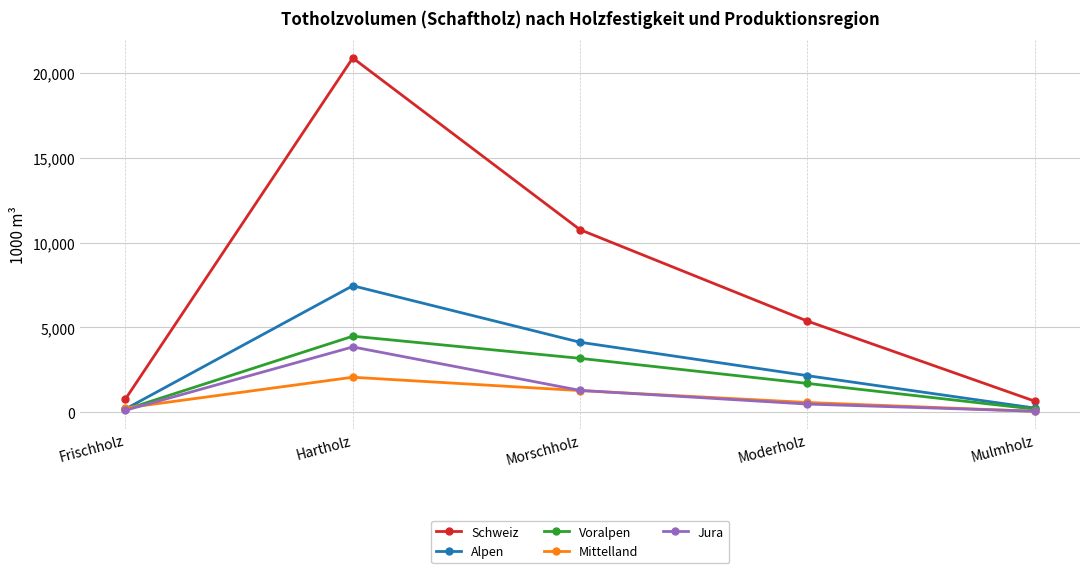

How many series are shown in this chart?

5